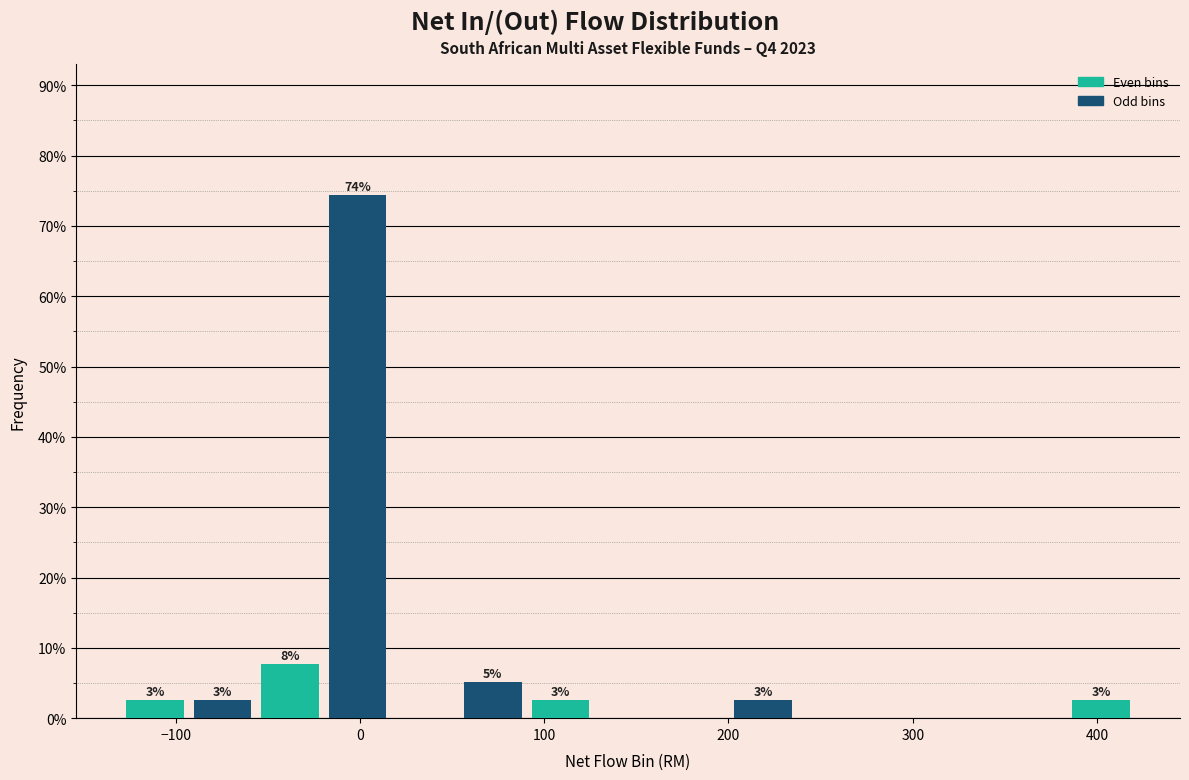

Around what value on the x-axis is the tallest bar? Give the approximate position of its centre, as read against the axis.

0